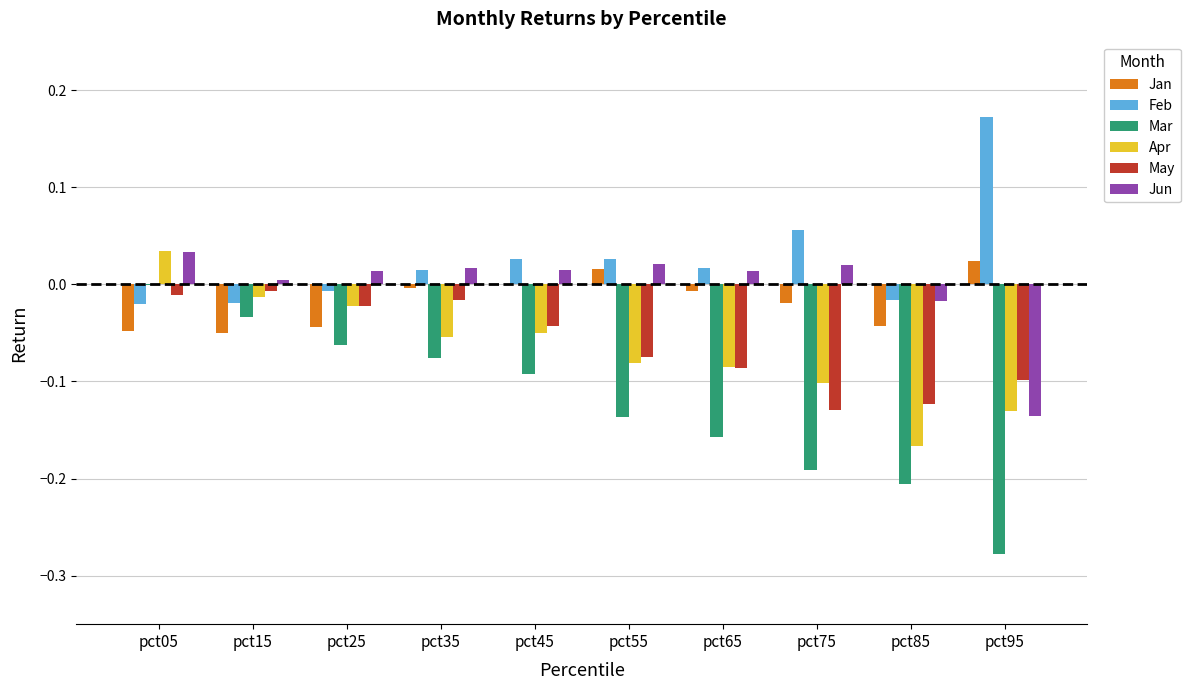

At which label does Feb reach its peak?

pct95